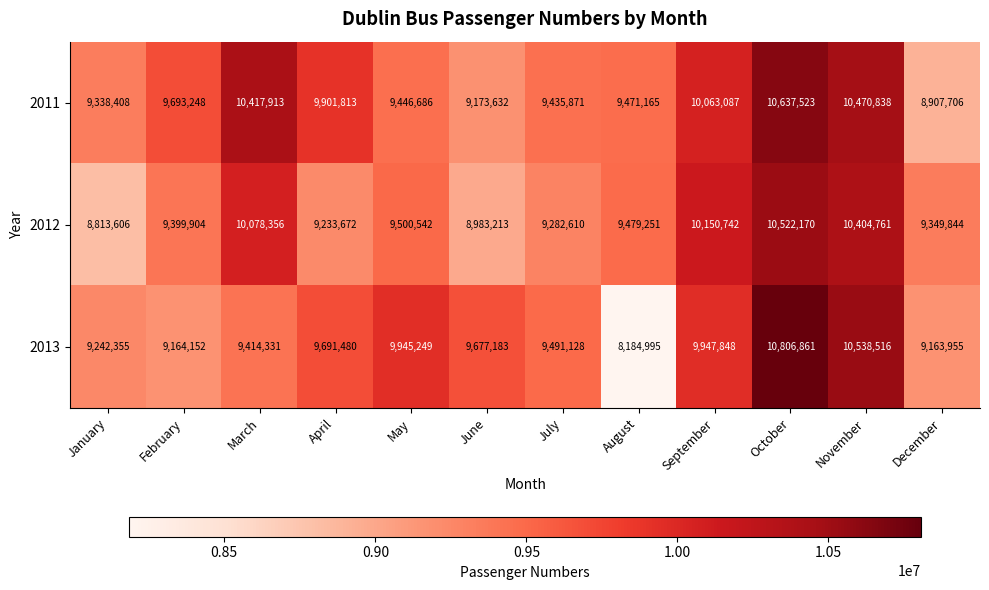

At which category does the chart reach its minimum across all series?

August